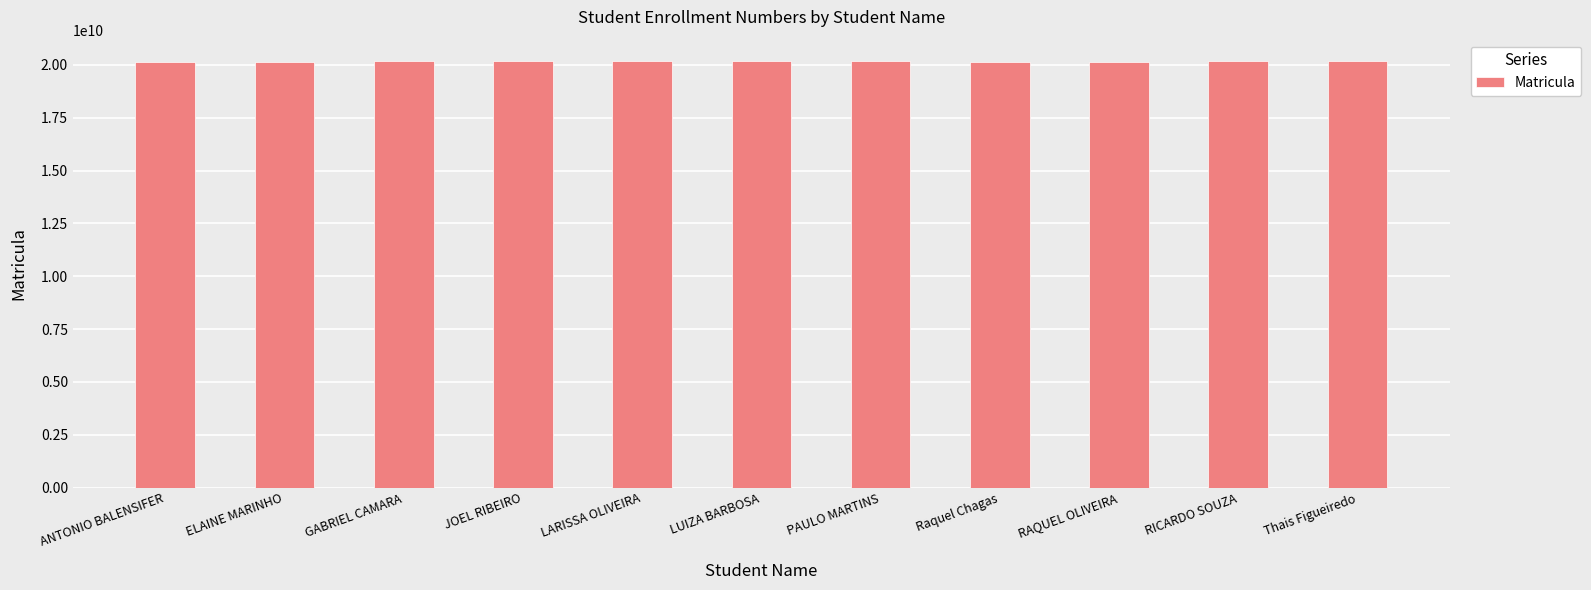

What is the smallest value displayed?

20122114024